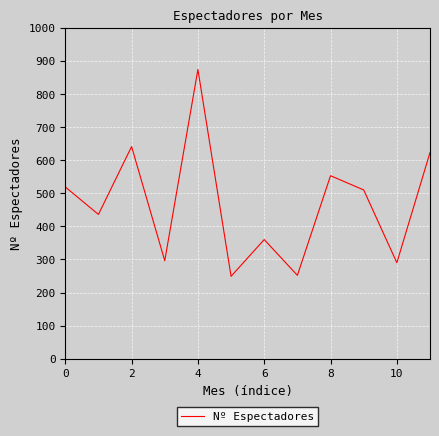

What is the maximum value shown in the chart?

874